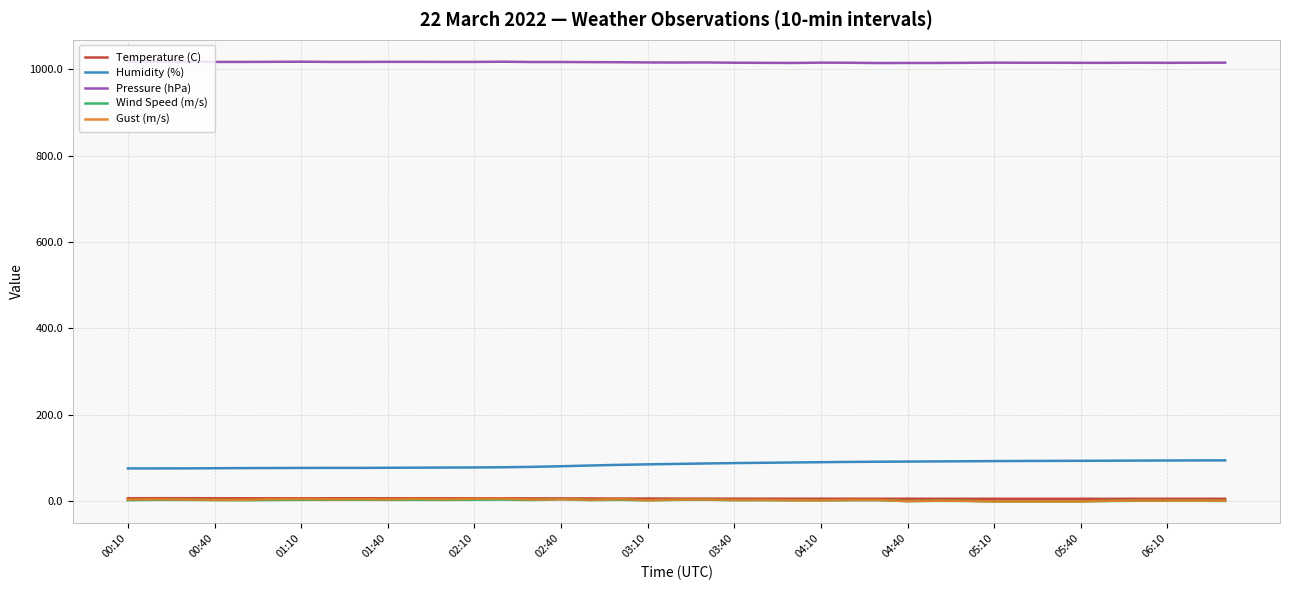

True or false: Humidity (%) and Gust (m/s) cross at least once.

False